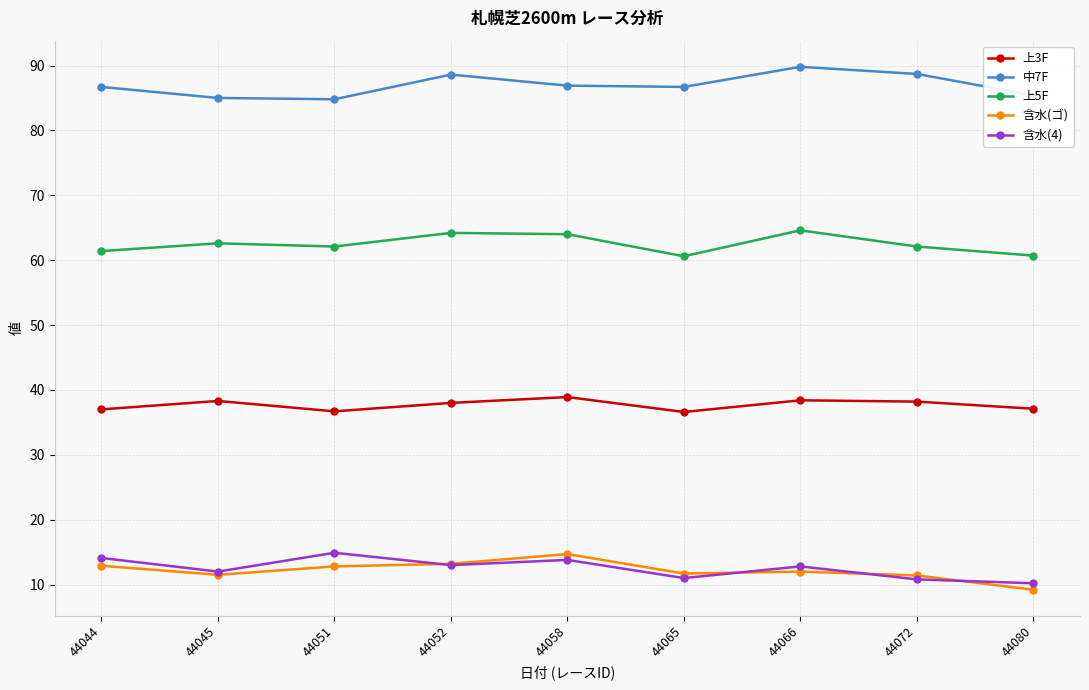

Is this an area chart (filled region under the line)?

No